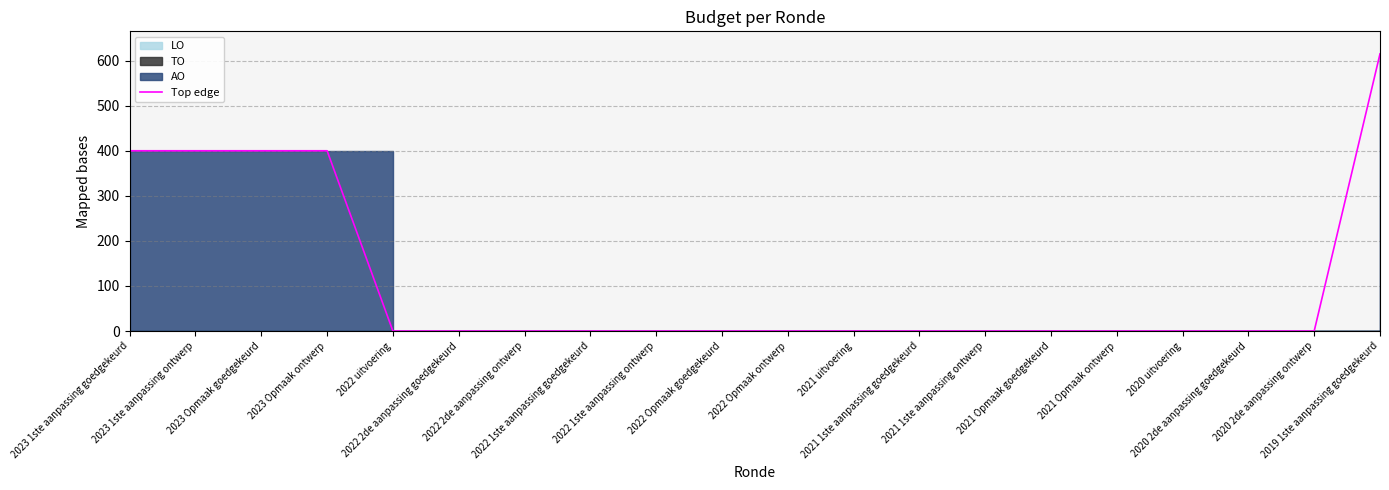

List the labels in order of value, smallest first.

2022 uitvoering, 2022 2de aanpassing goedgekeurd, 2022 2de aanpassing ontwerp, 2022 1ste aanpassing goedgekeurd, 2022 1ste aanpassing ontwerp, 2022 Opmaak goedgekeurd, 2022 Opmaak ontwerp, 2021 uitvoering, 2021 1ste aanpassing goedgekeurd, 2021 1ste aanpassing ontwerp, 2021 Opmaak goedgekeurd, 2021 Opmaak ontwerp, 2020 uitvoering, 2020 2de aanpassing goedgekeurd, 2020 2de aanpassing ontwerp, 2023 1ste aanpassing goedgekeurd, 2023 1ste aanpassing ontwerp, 2023 Opmaak goedgekeurd, 2023 Opmaak ontwerp, 2019 1ste aanpassing goedgekeurd